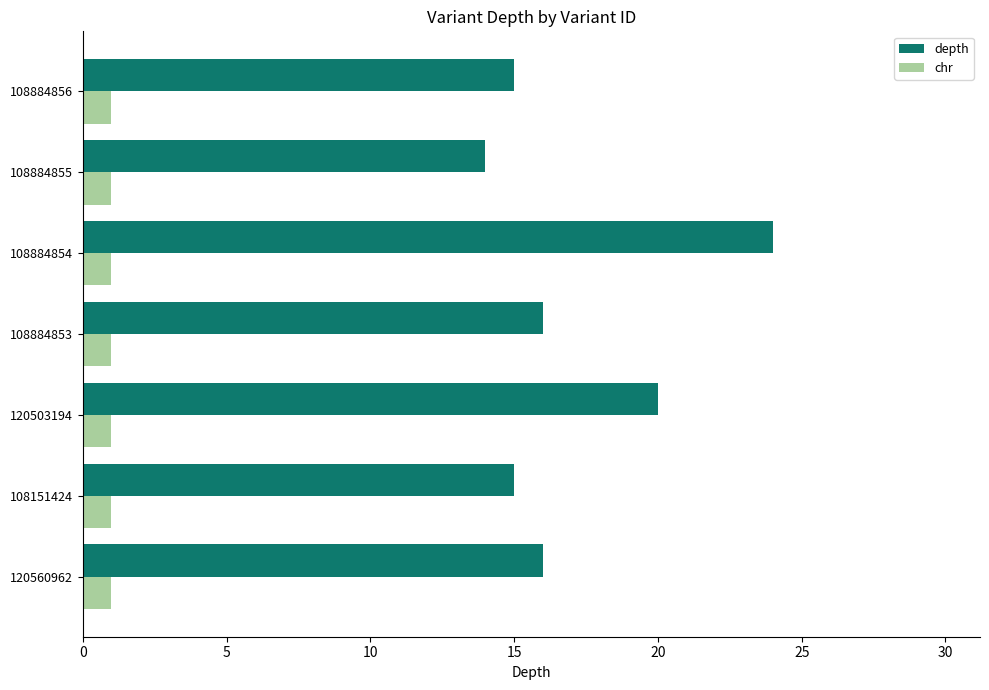

At 108884856, list the series in order from smallest to largest.

chr, depth